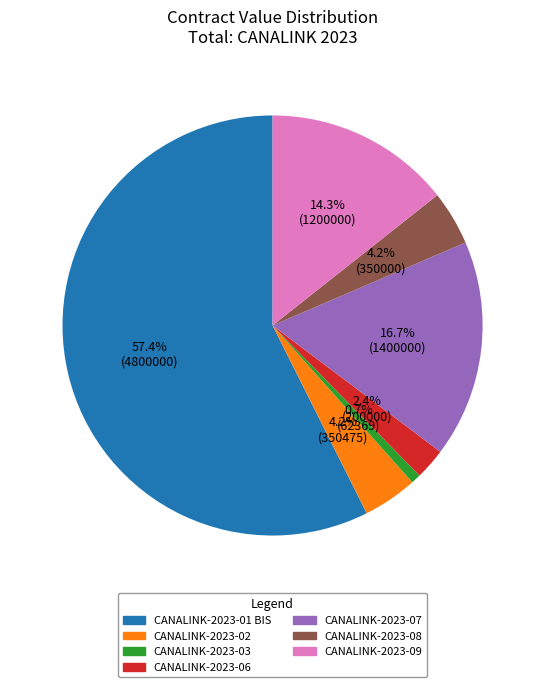

How many slices are in this pie chart?

7